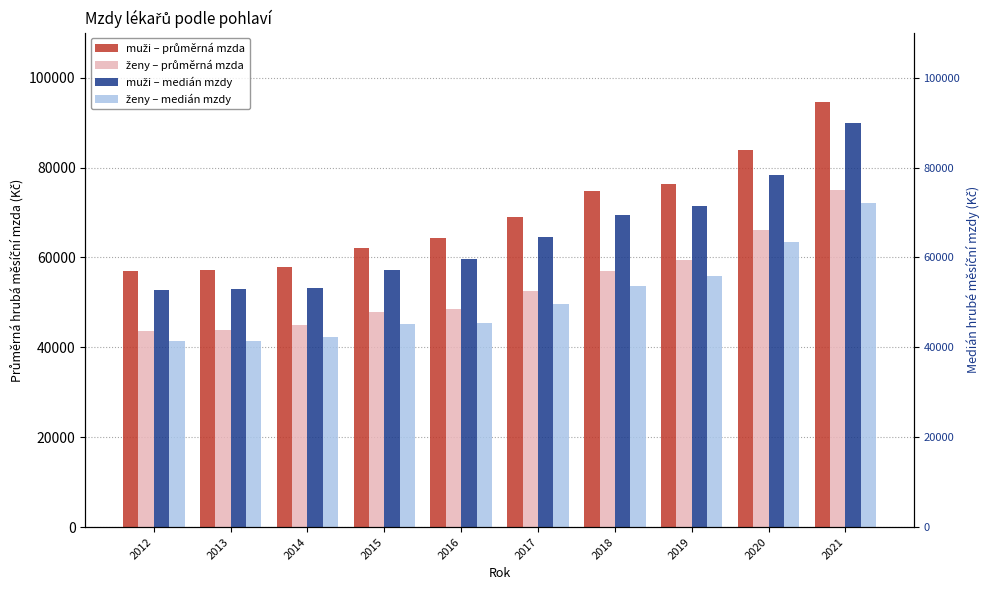

Which series has the largest total across all categories?

muži – průměrná mzda